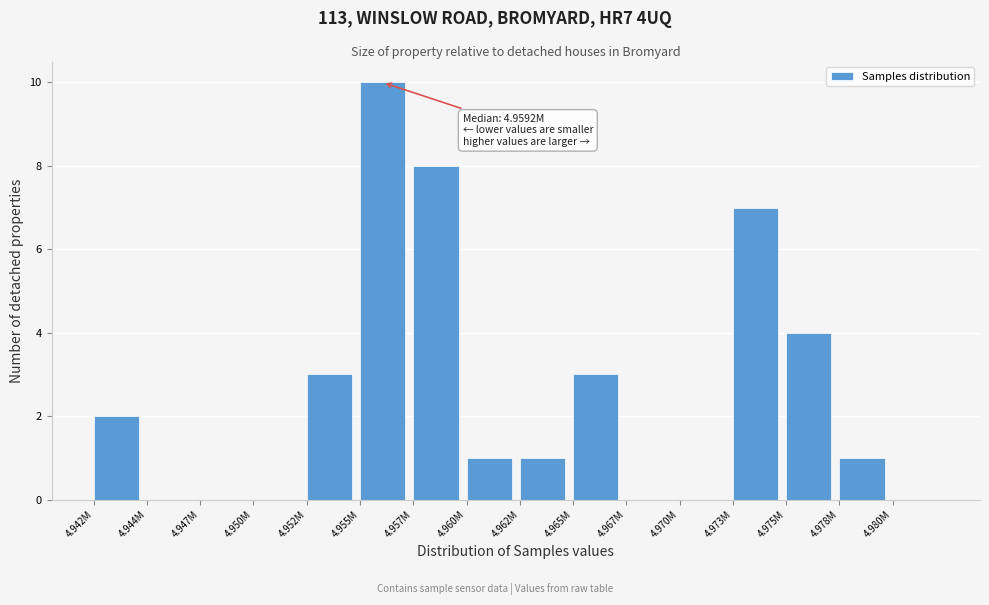

Reading left to right, list all the values displayed in this chart.

4.942M=2	4.944M=0	4.947M=0	4.950M=0	4.952M=3	4.955M=10	4.957M=8	4.960M=1	4.962M=1	4.965M=3	4.967M=0	4.970M=0	4.973M=7	4.975M=4	4.978M=1	4.980M=0